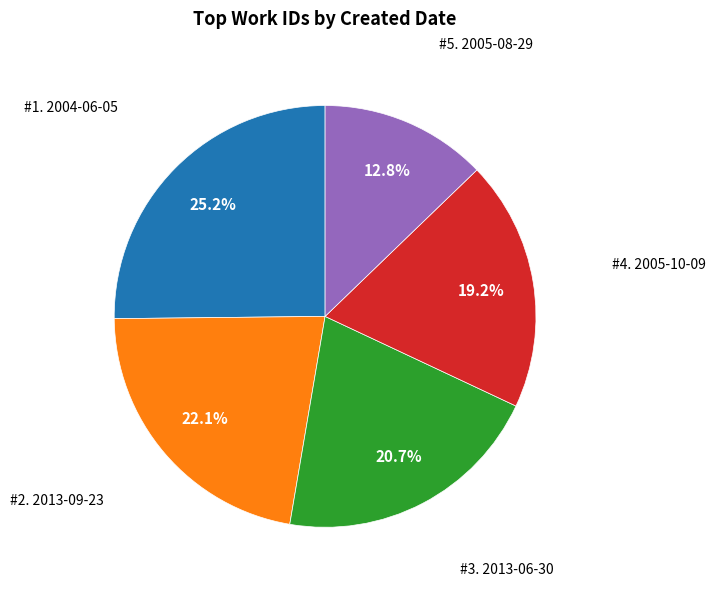

Does any single category account for the majority?

No